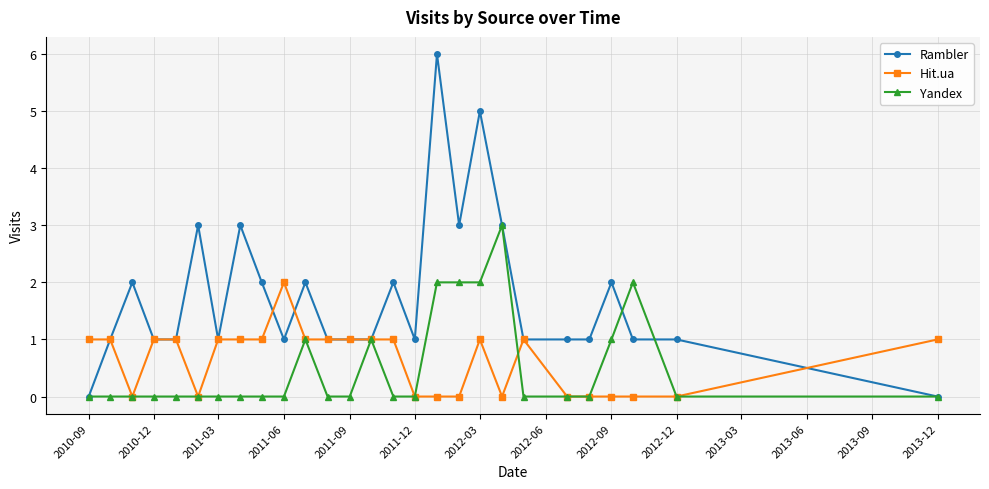

True or false: Hit.ua and Yandex intersect in this chart.

True